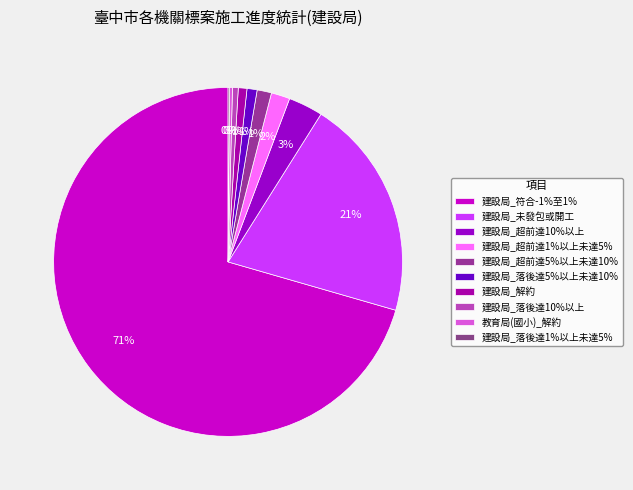

The 教育局(國小)_解約 slice represents 1% of the pie. True or false?

False